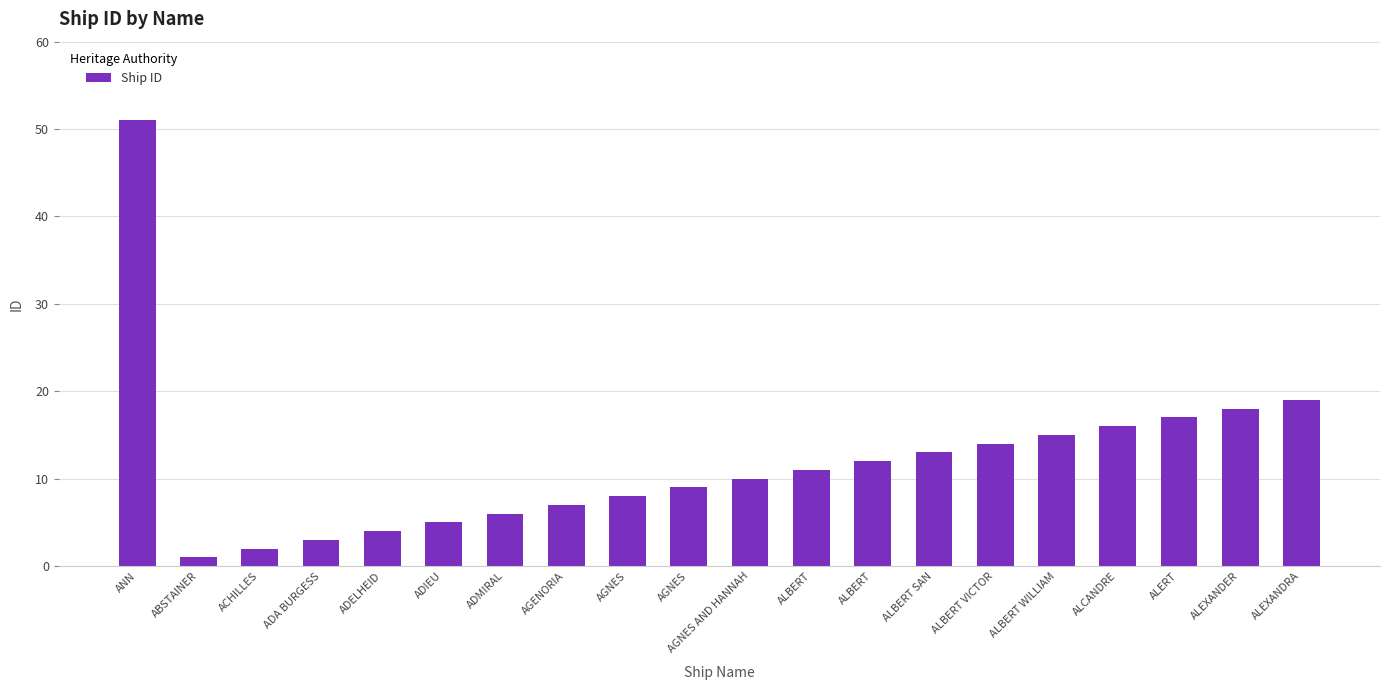

How many bars are there in total?

20